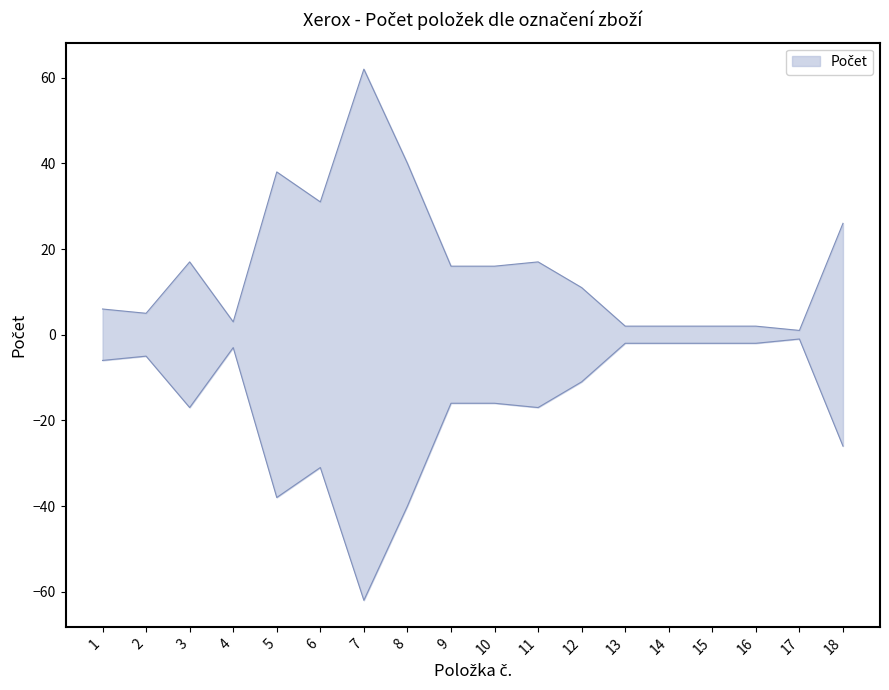

The value at 7 is 62. True or false?

True